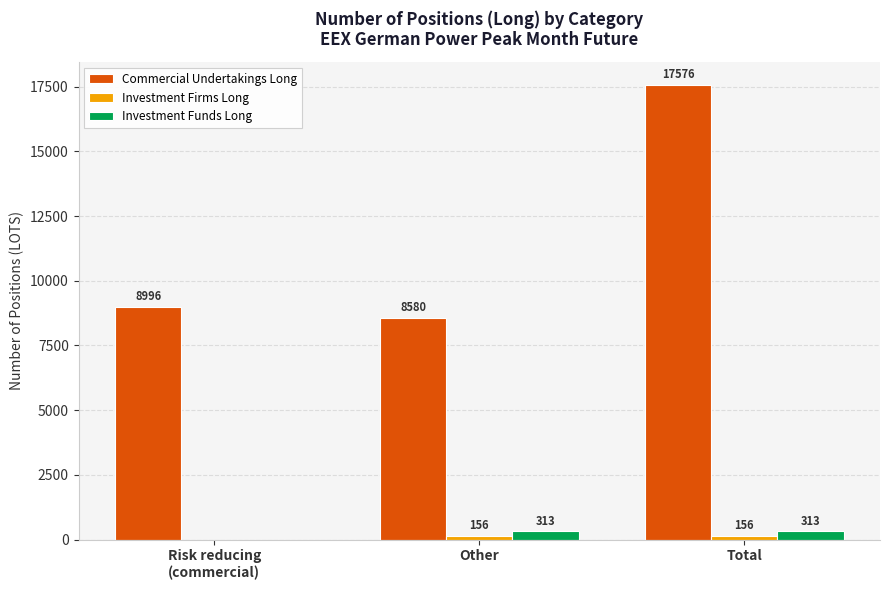

What value does the Commercial Undertakings Long series have at Other, to the nearest 100?

8600